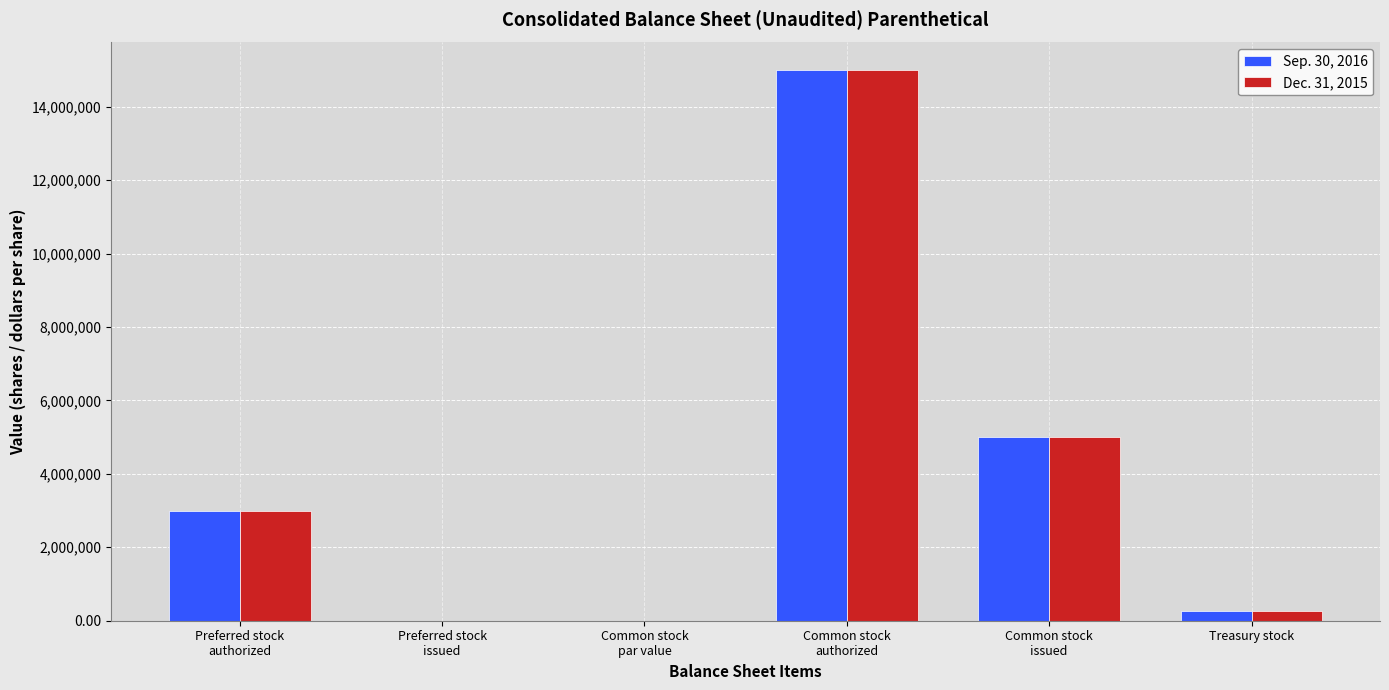

What is the highest value of the Dec. 31, 2015 series?

15000000.0